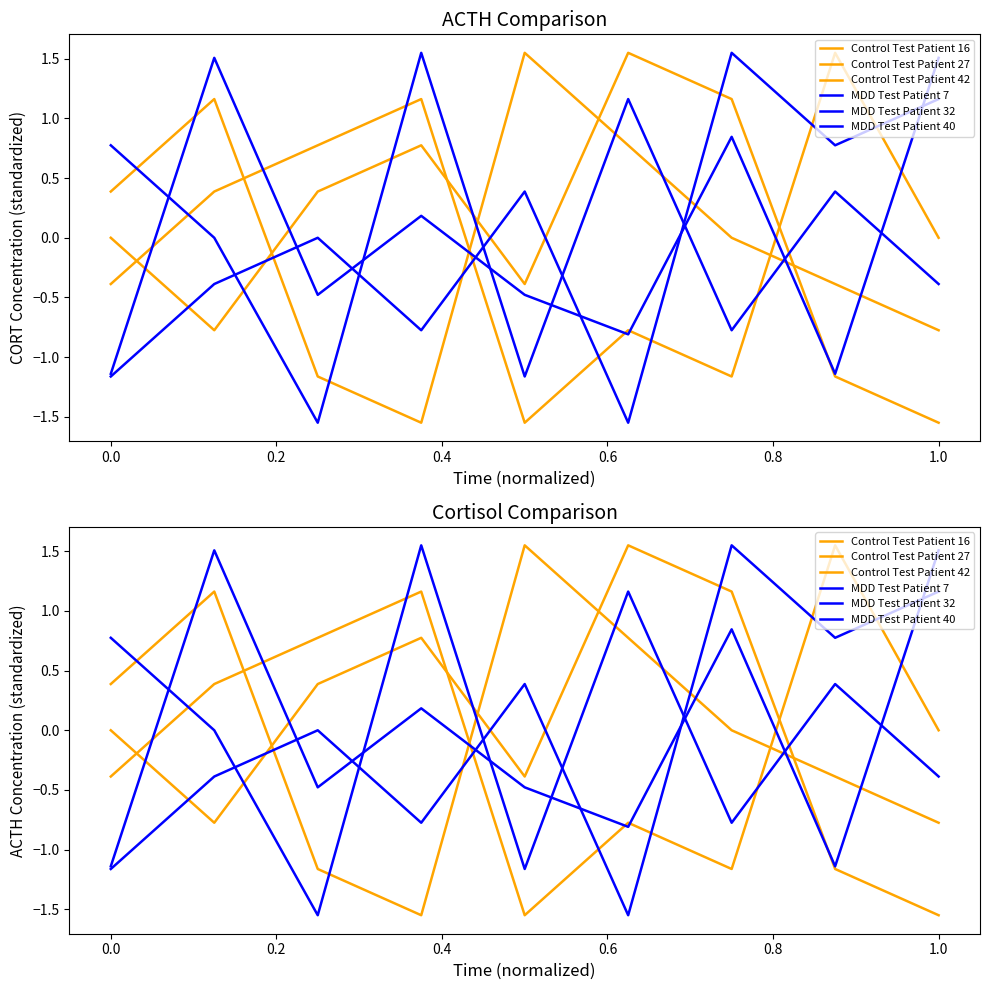

Is it true that Control Test Patient 16 equals 1.4 at 1.0?

False